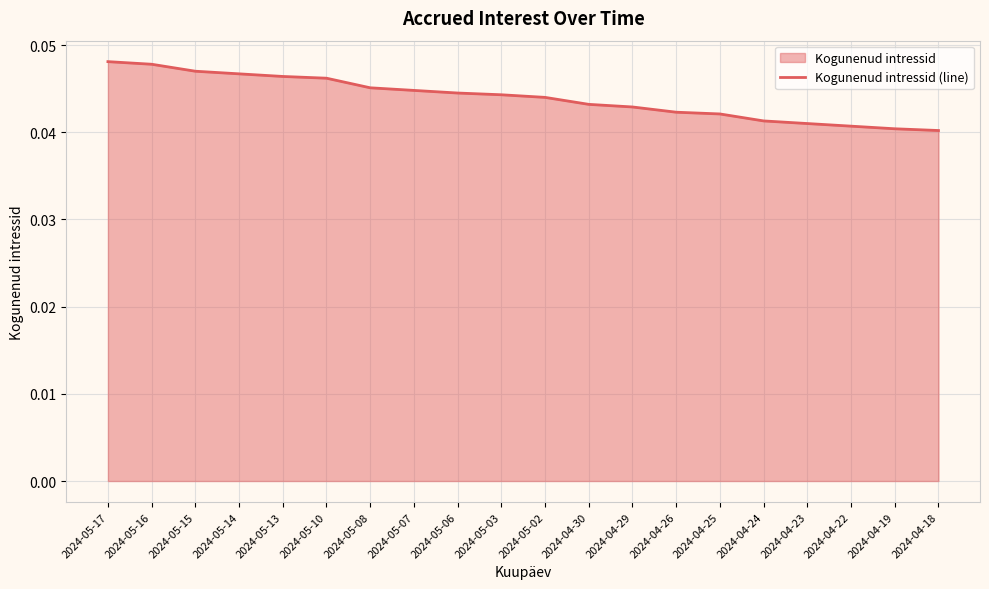

What is the label of the 7th point from the right?

2024-04-26